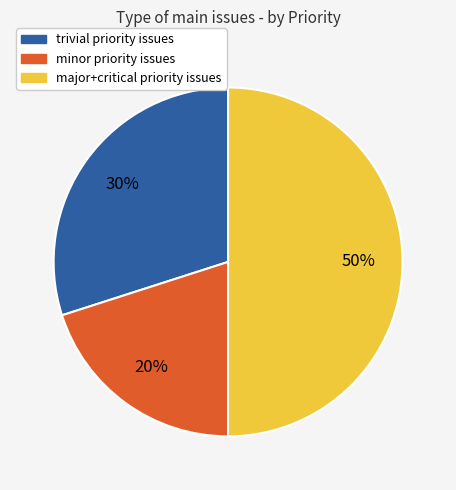

To the nearest percent, what is the average slice percentage?

33%